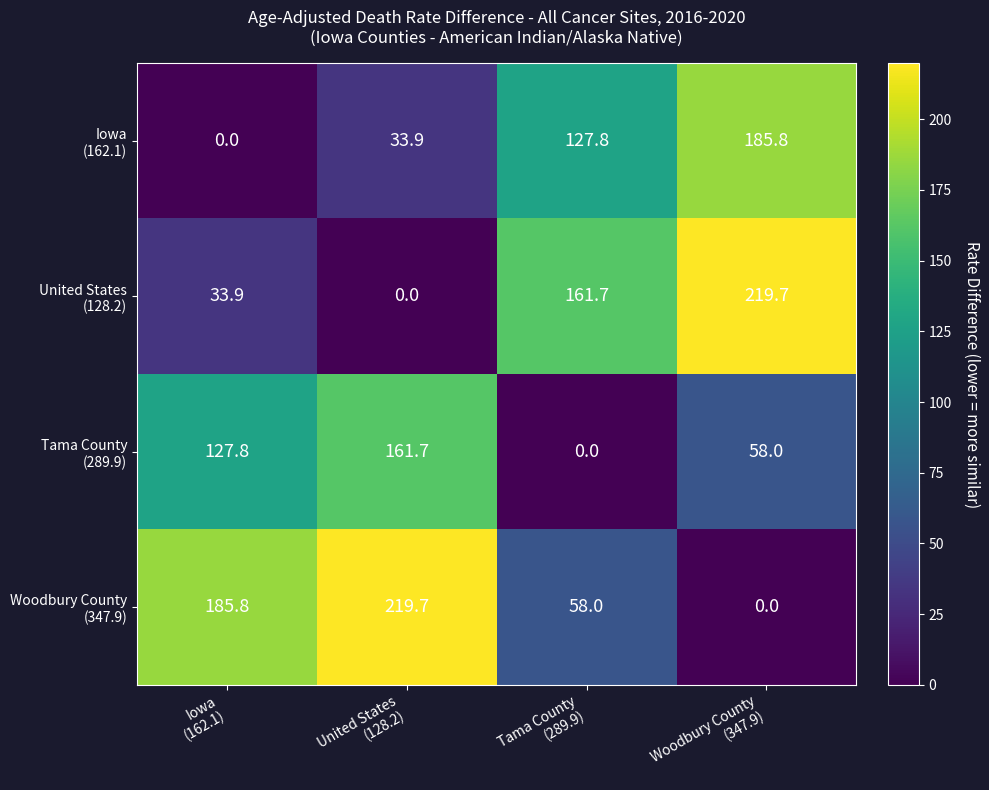

What is the greatest value displayed?

219.7